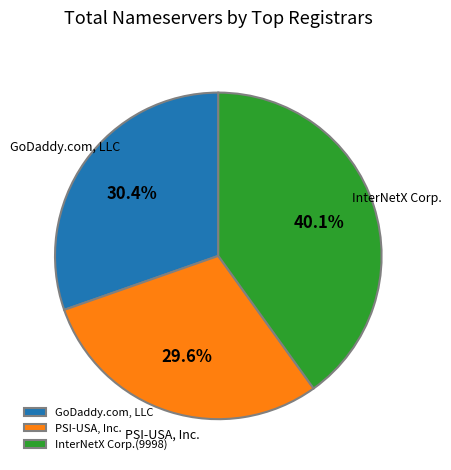

Which slice is the smallest?

PSI-USA, Inc.